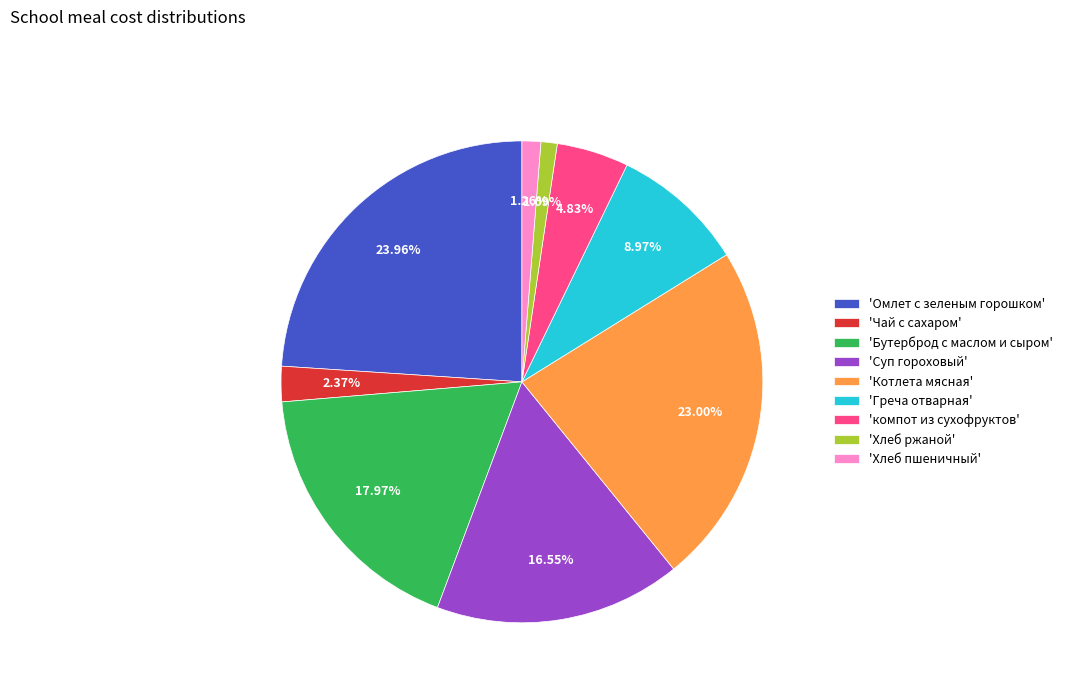

Between 'компот из сухофруктов' and 'Греча отварная', which is larger?

'Греча отварная'